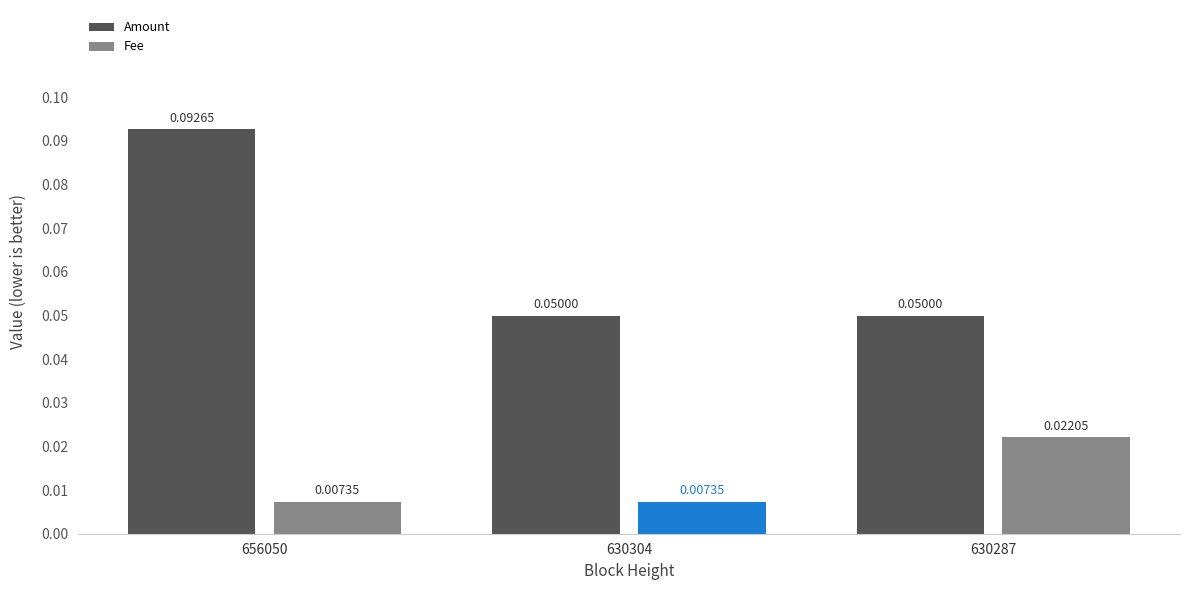

Which series has the largest range (max minus min)?

Amount